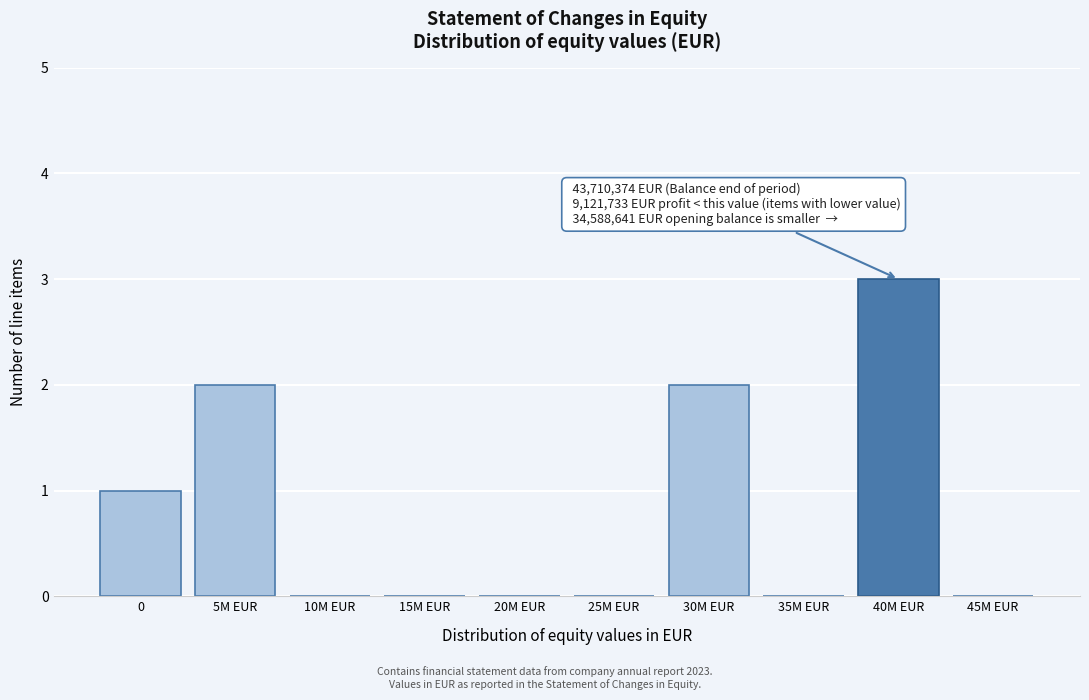

Reading left to right, what are all the values shown in this chart?

0=1	5M EUR=2	10M EUR=0	15M EUR=0	20M EUR=0	25M EUR=0	30M EUR=2	35M EUR=0	40M EUR=3	45M EUR=0